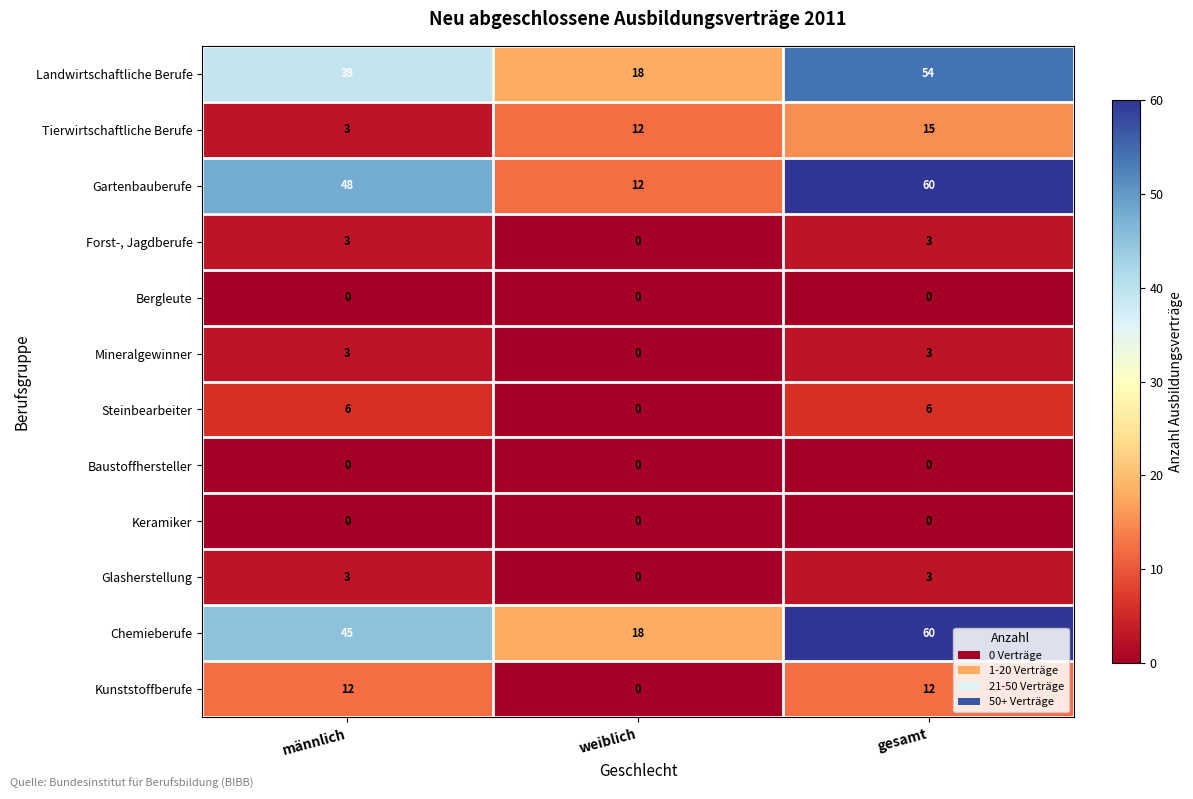

What is the spread (max minus min) of values at weiblich?

18